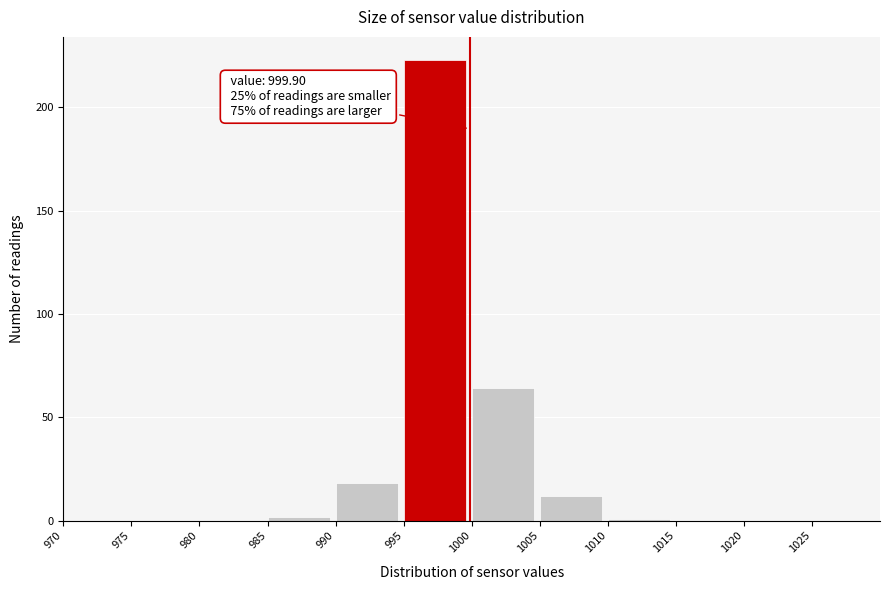

Over which range of the x-axis is the bar tallest?

995 to 1000